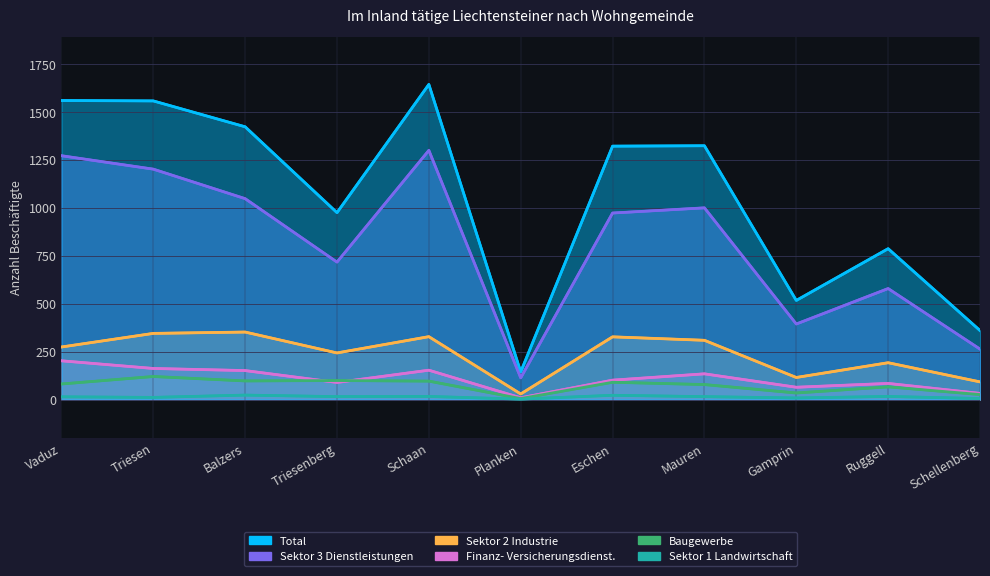

Is it true that Sektor 3 Dienstleistungen equals 1272 at Vaduz?

True